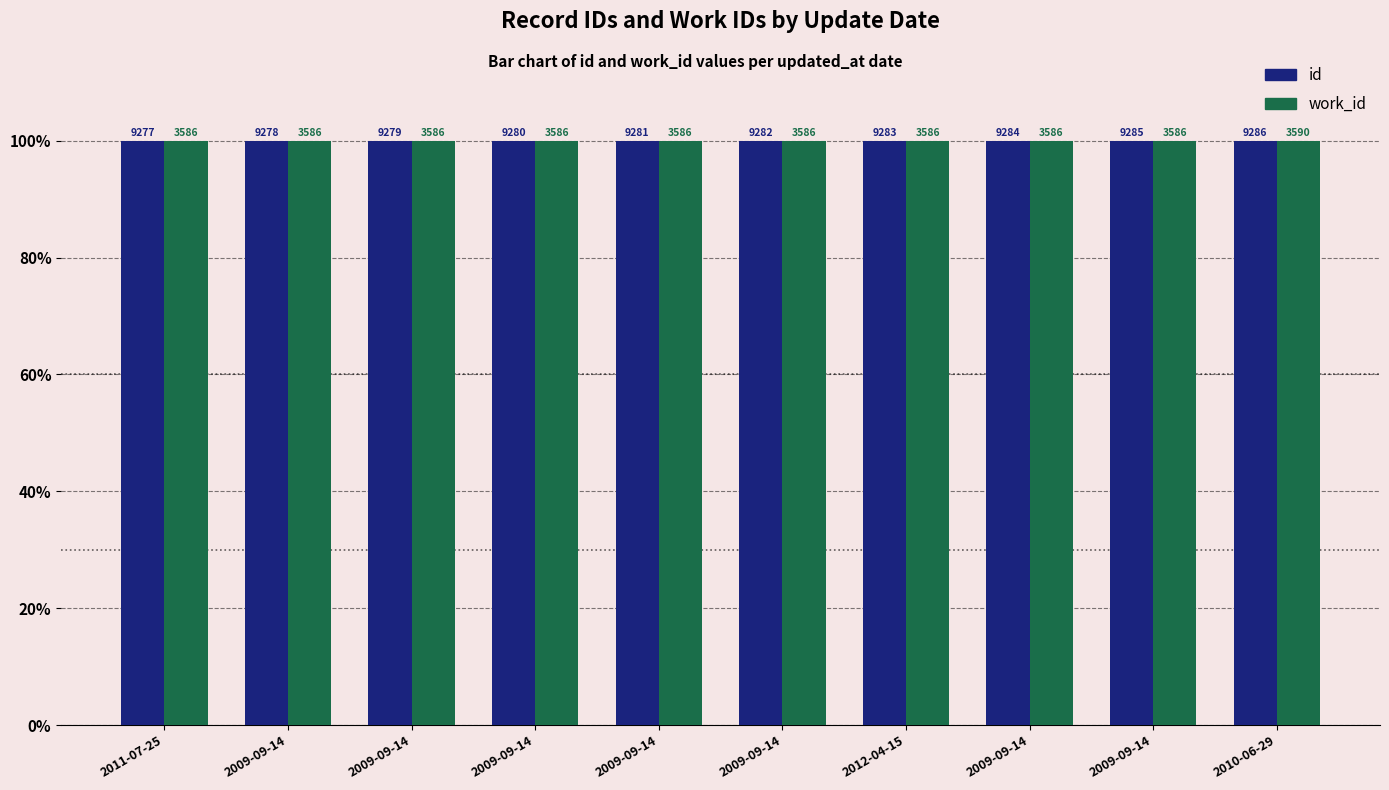

How many groups of bars are there?

10